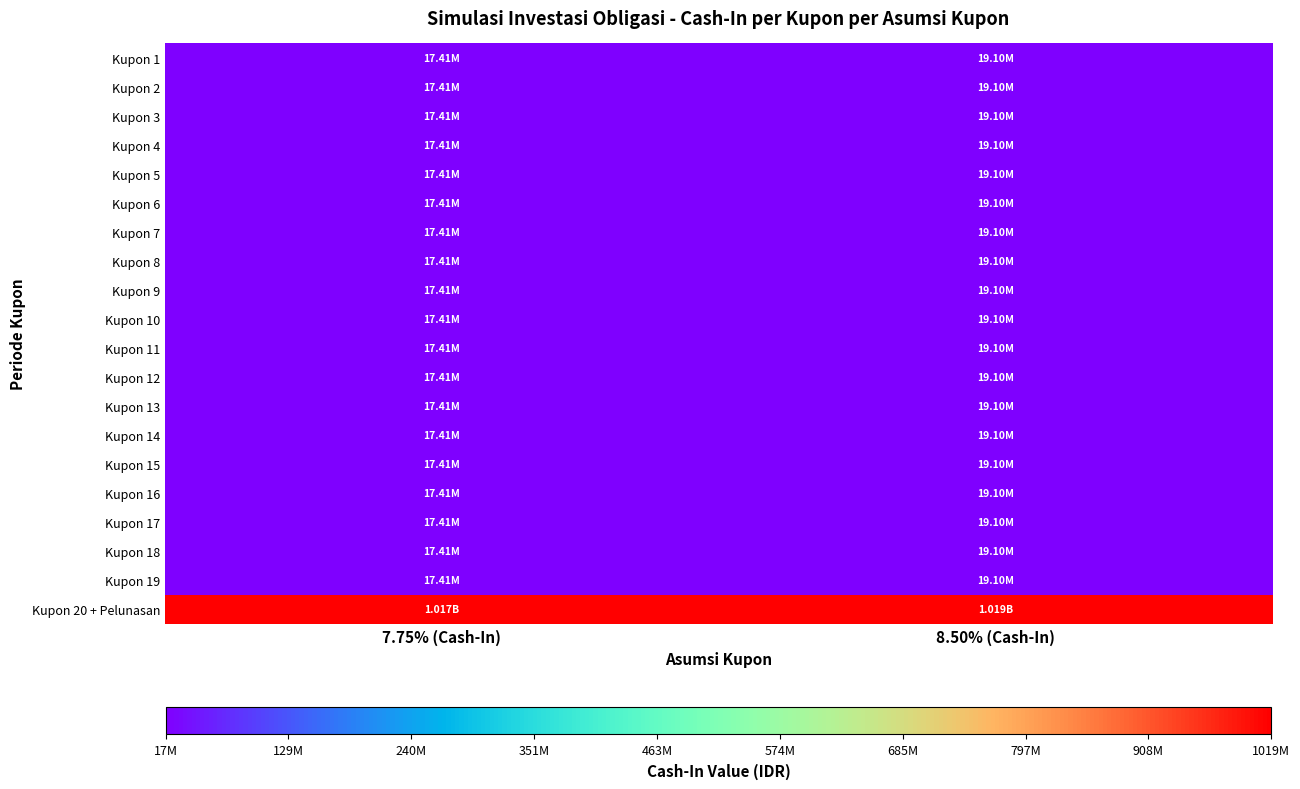

At how many categories does at least one series exceed 71818908?

2